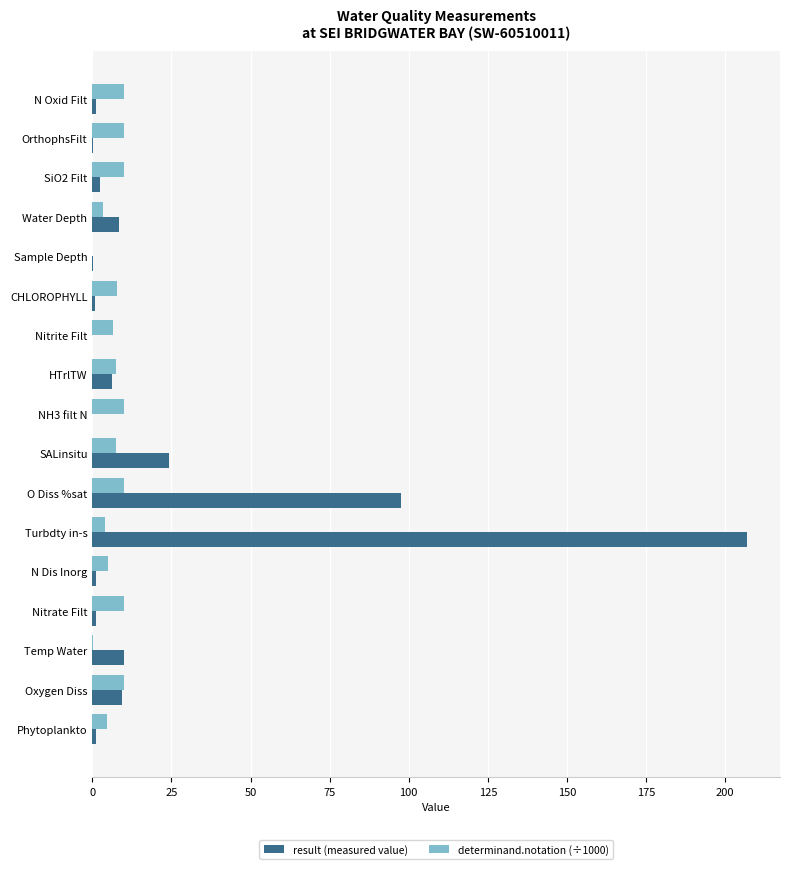

What are all the series names shown in the legend?

result (measured value), determinand.notation (÷1000)